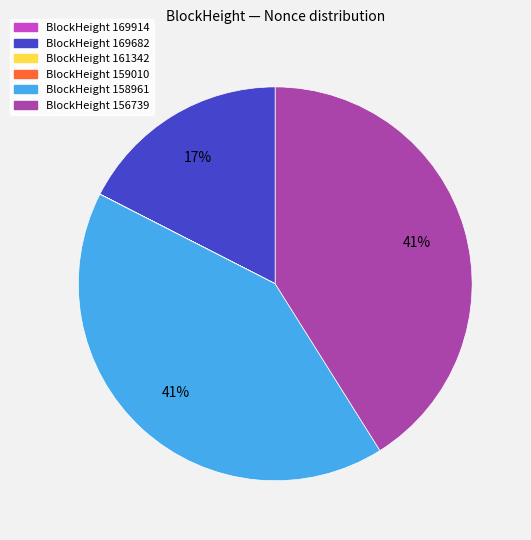

Does any single category account for the majority?

No